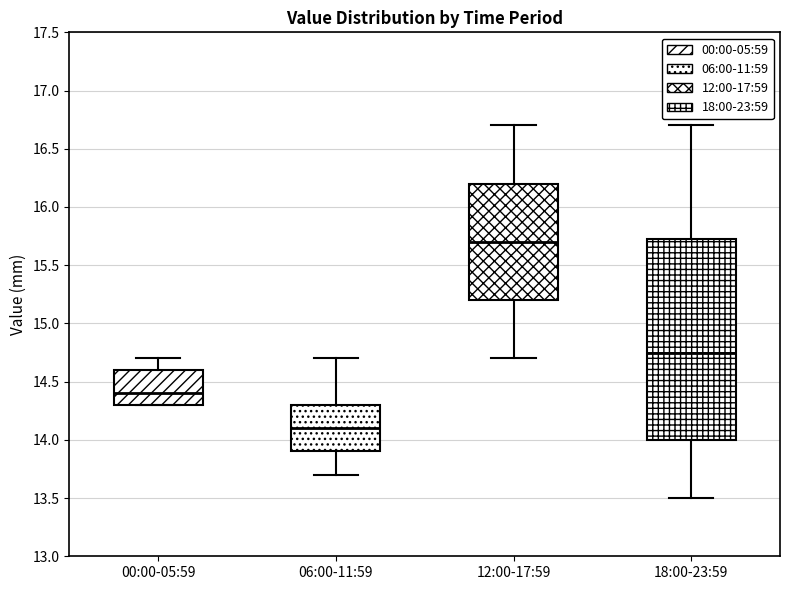

Which box is the tallest, from its lower edge to its upper edge?

18:00-23:59